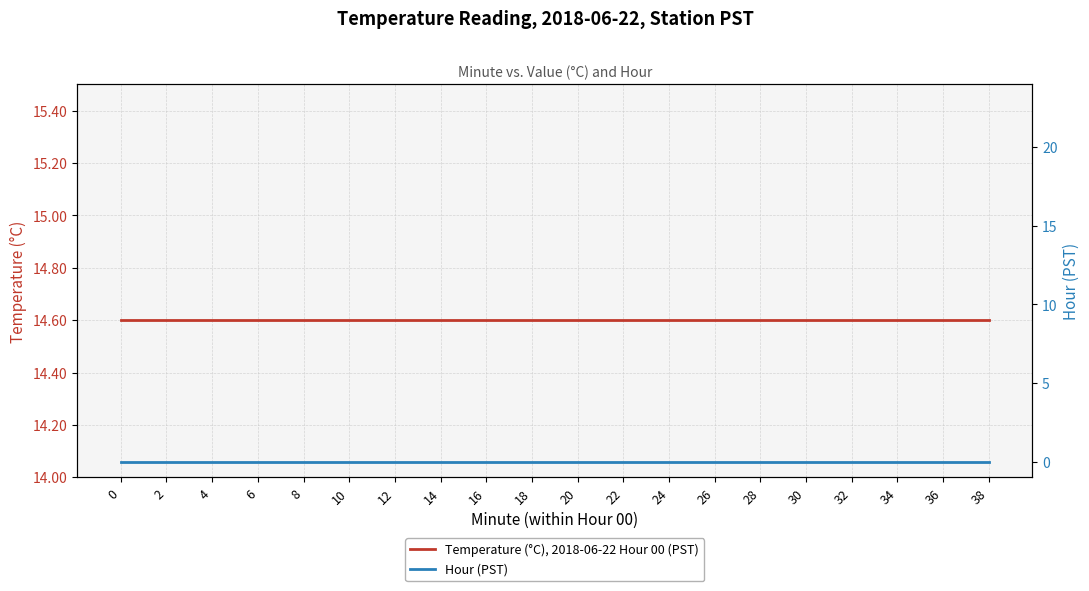

True or false: Hour (PST) and Temperature (°C), 2018-06-22 Hour 00 (PST) cross at least once.

False